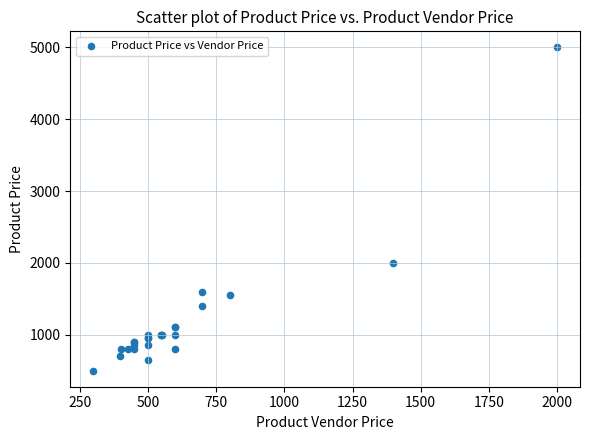

What Y value in the scatter plot is closest to 2749?

1999